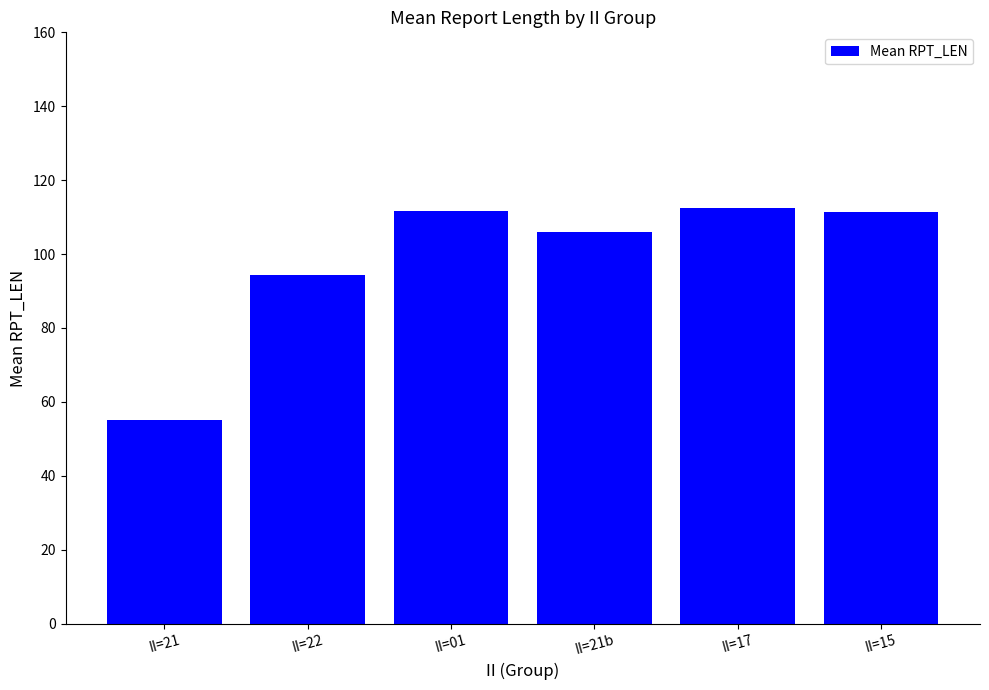

What is the difference between the maximum and minimum values?

57.6